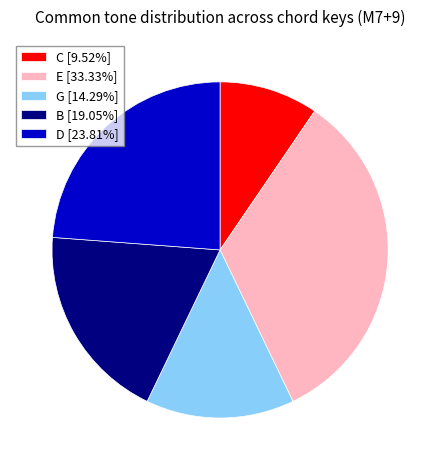

Is the sum of E [33.33%] and G [14.29%] greater than half?

No